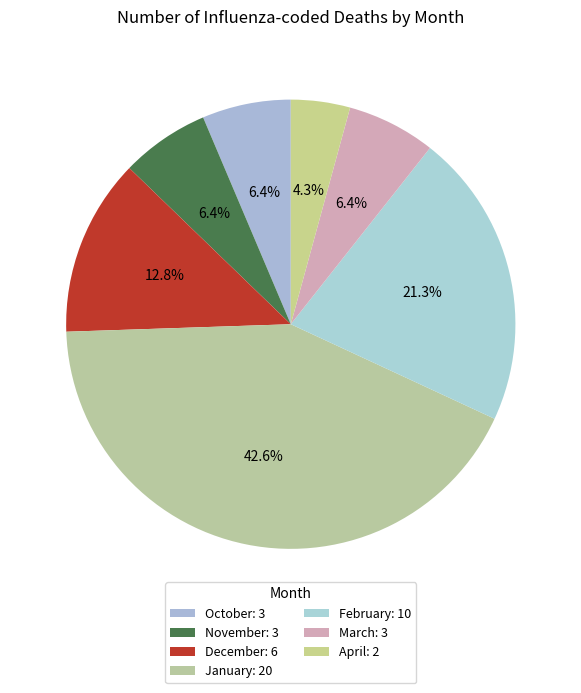

Count the number of slices in the pie.

7